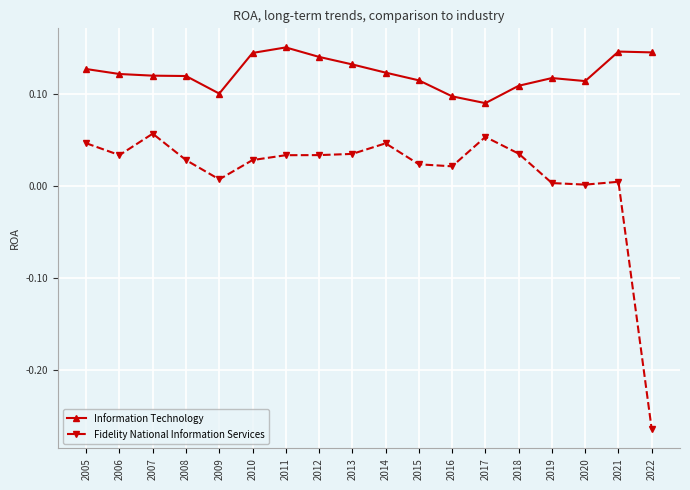

Is this an area chart (filled region under the line)?

No